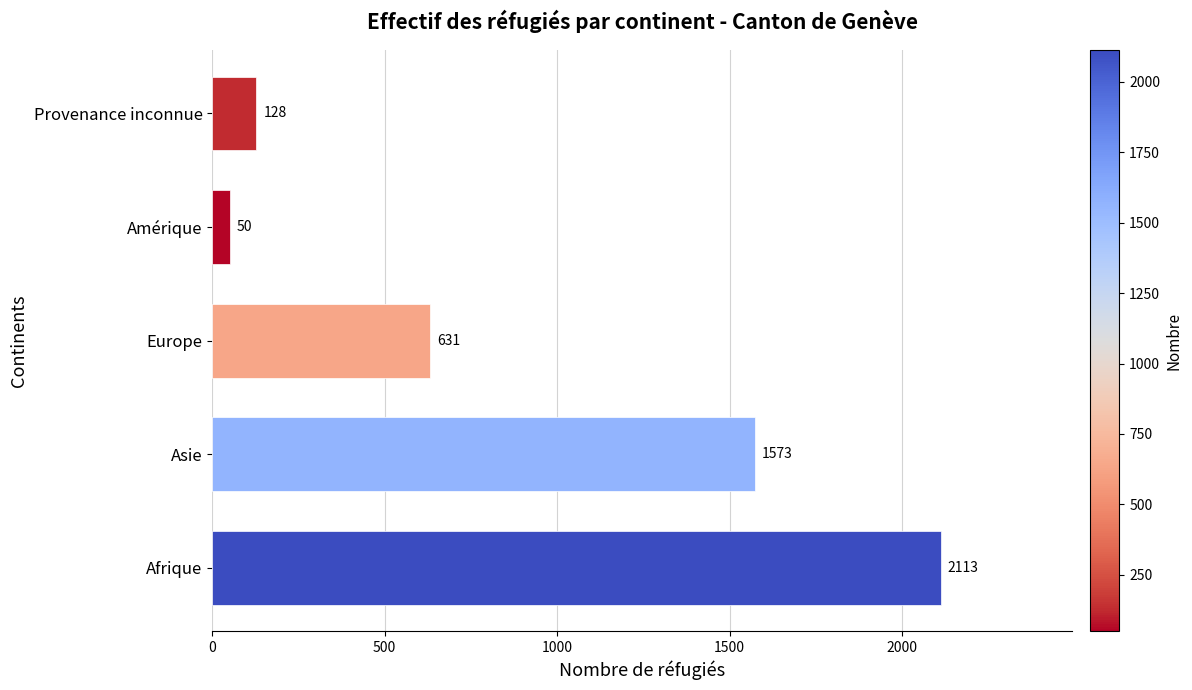

Between Afrique and Provenance inconnue, which is larger?

Afrique